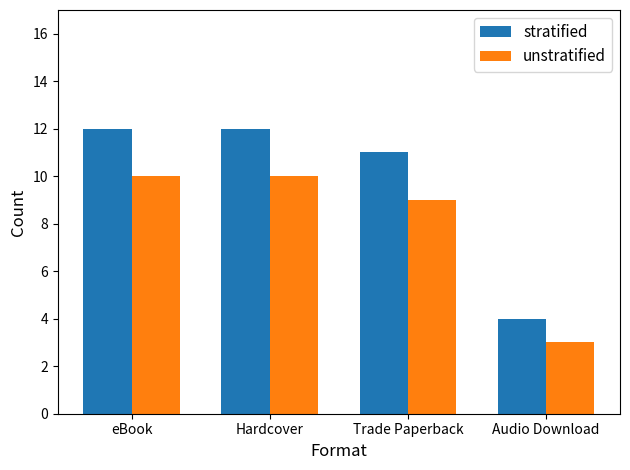

List the series in order of their overall mean, lowest first.

unstratified, stratified